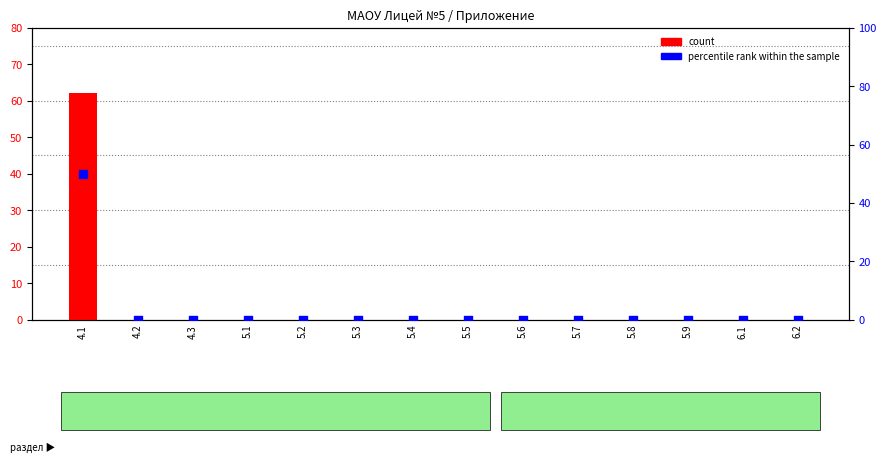

Which series has the largest total across all categories?

count